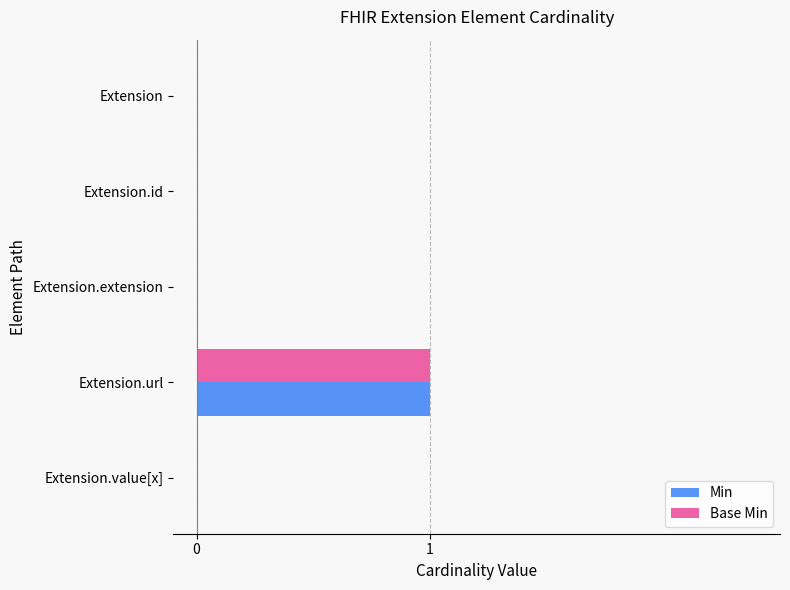

What is the sum of all Base Min values?

1